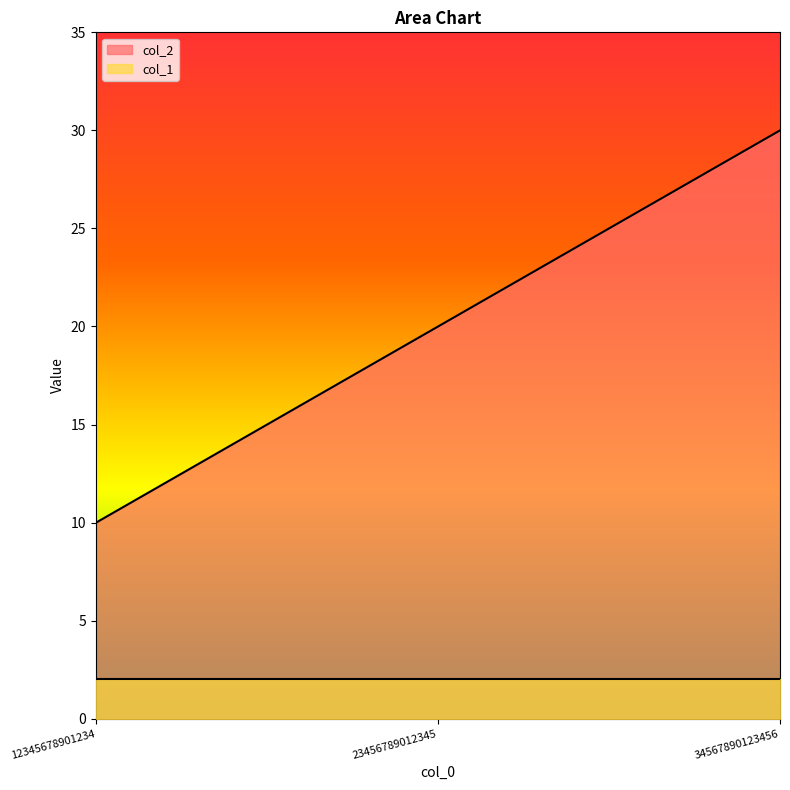

Does the chart have visible grid lines?

No